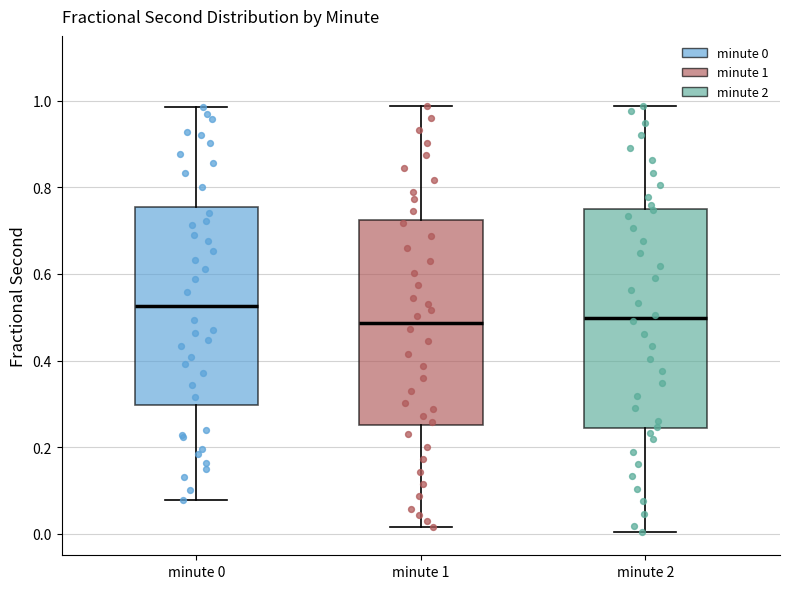

Reading left to right, read every box against the y-axis: the position of its median line, the range the box covers, and the ends of its whiskers. The values are not printed on the chart, so give them approximately, as read against the axis.

minute 0: median 0.52, box 0.30 to 0.76, whiskers 0.08 to 0.98
minute 1: median 0.48, box 0.26 to 0.72, whiskers 0.02 to 0.98
minute 2: median 0.50, box 0.24 to 0.76, whiskers 0.00 to 0.98